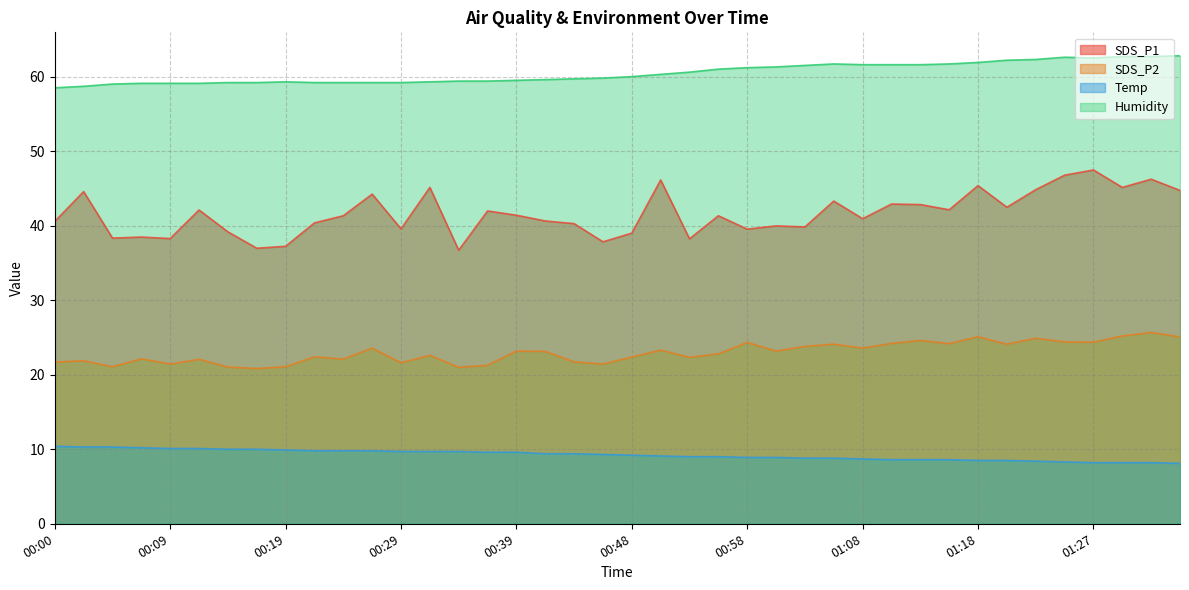

What is the highest value of the SDS_P1 series?

47.5